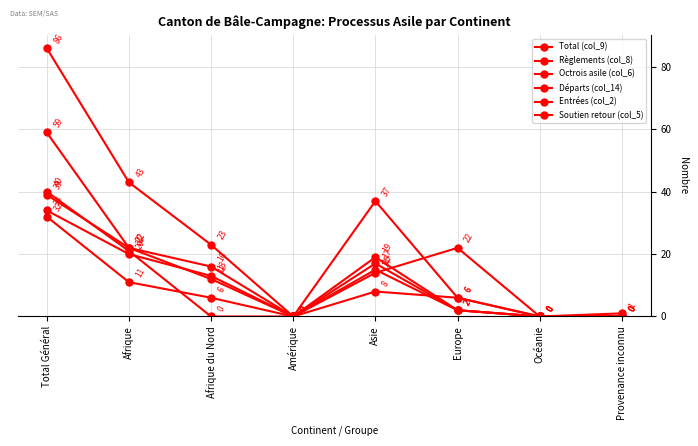

Rank the categories by Soutien retour (col_5) value from highest to lowest.

Total Général, Asie, Afrique, Afrique du Nord, Europe, Amérique, Océanie, Provenance inconnu